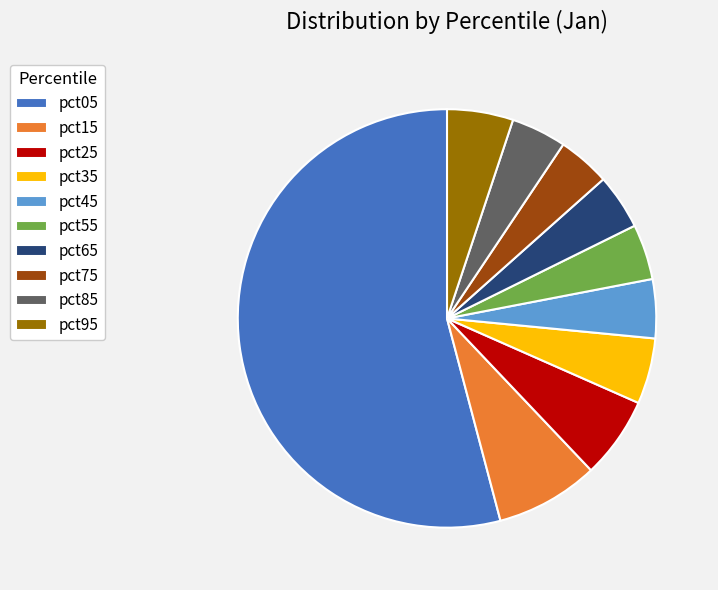

Is there a majority slice in this chart?

Yes